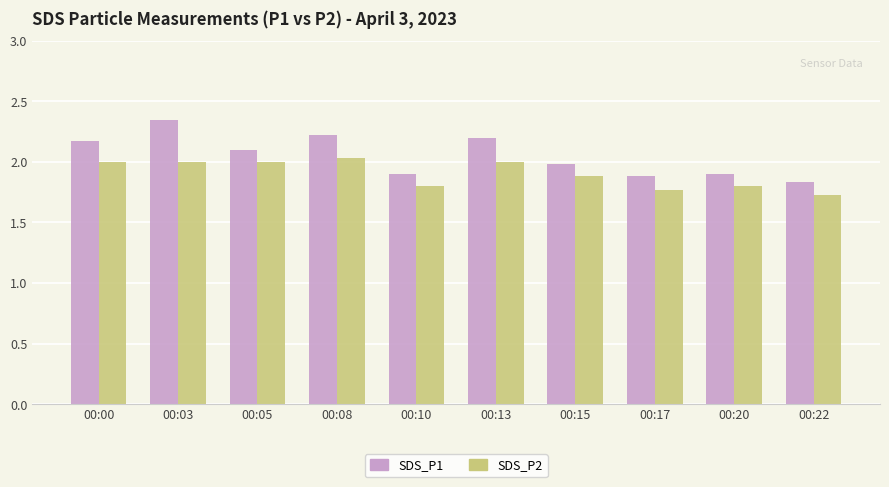

The SDS_P1 series shows 1.0 at 00:00. True or false?

False